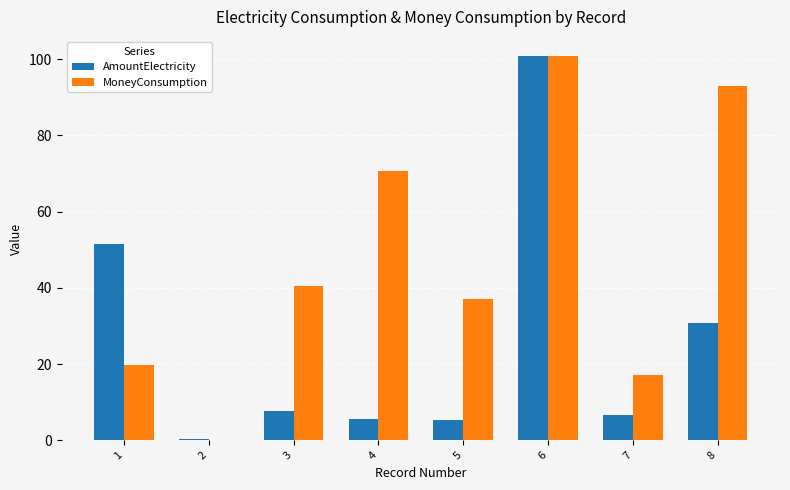

What is the sum of the MoneyConsumption values at 6 and 8?

193.8